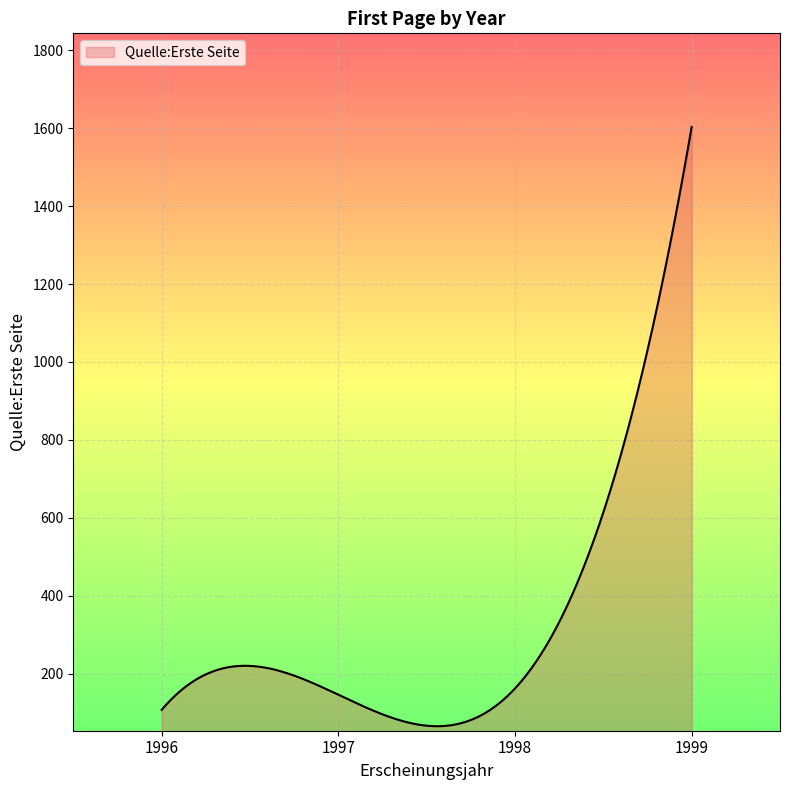

How many distinct data groups are displayed?

1